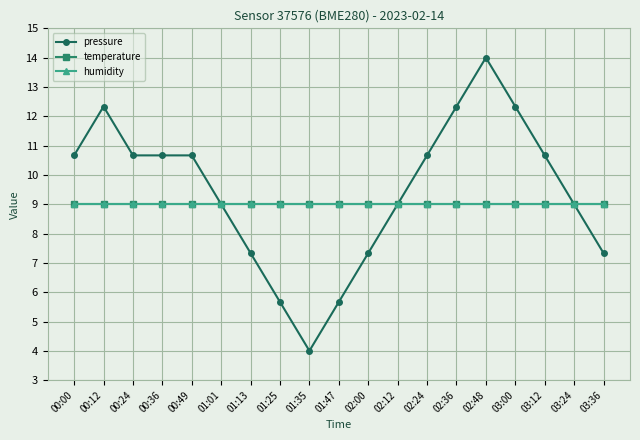

At which label does pressure reach its peak?

02:48